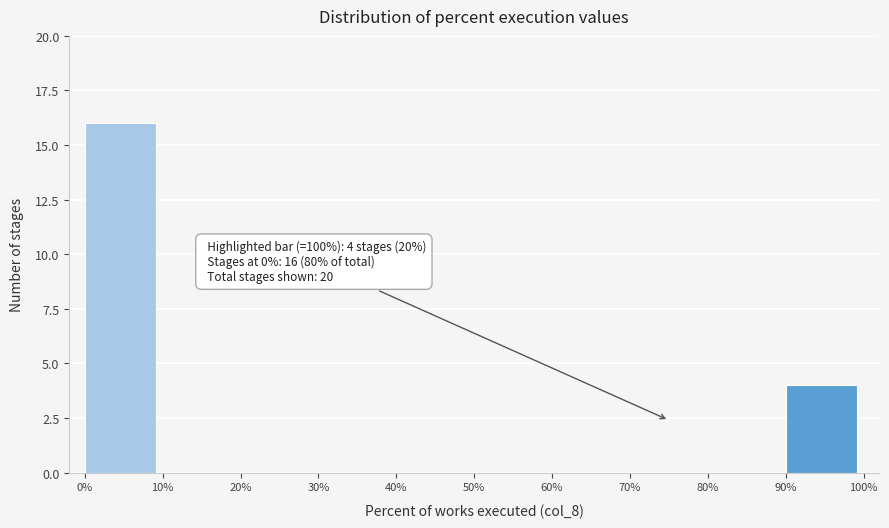

Over which range of the x-axis is the bar tallest?

0% to 10%